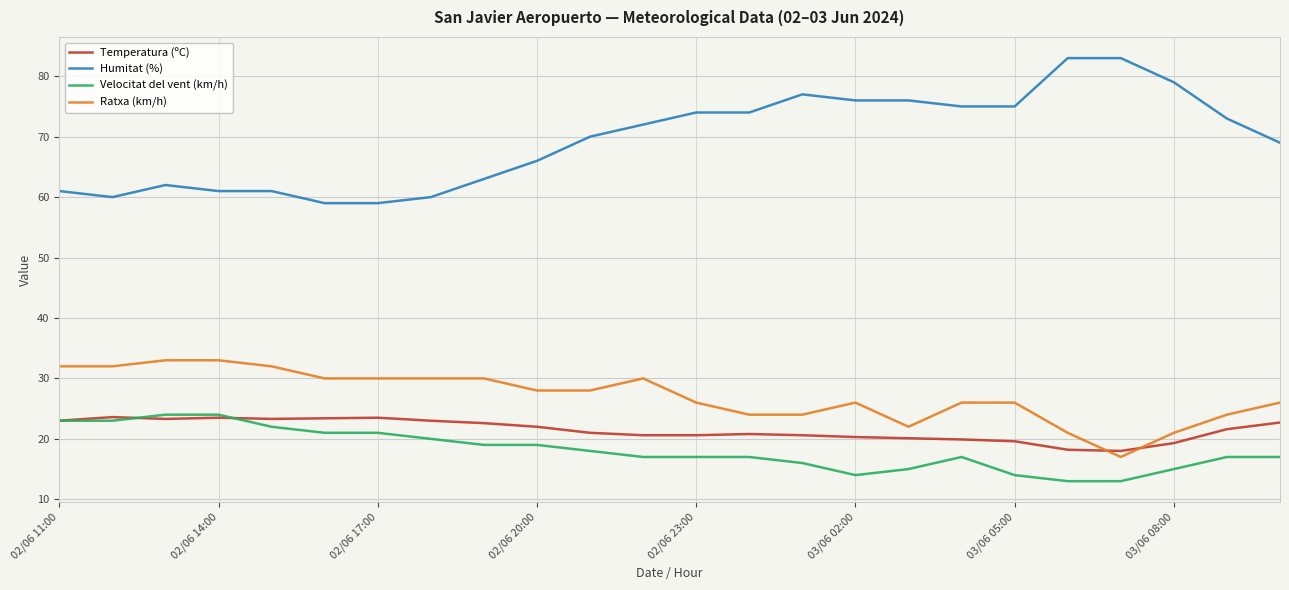

Which series has the largest total across all categories?

Humitat (%)